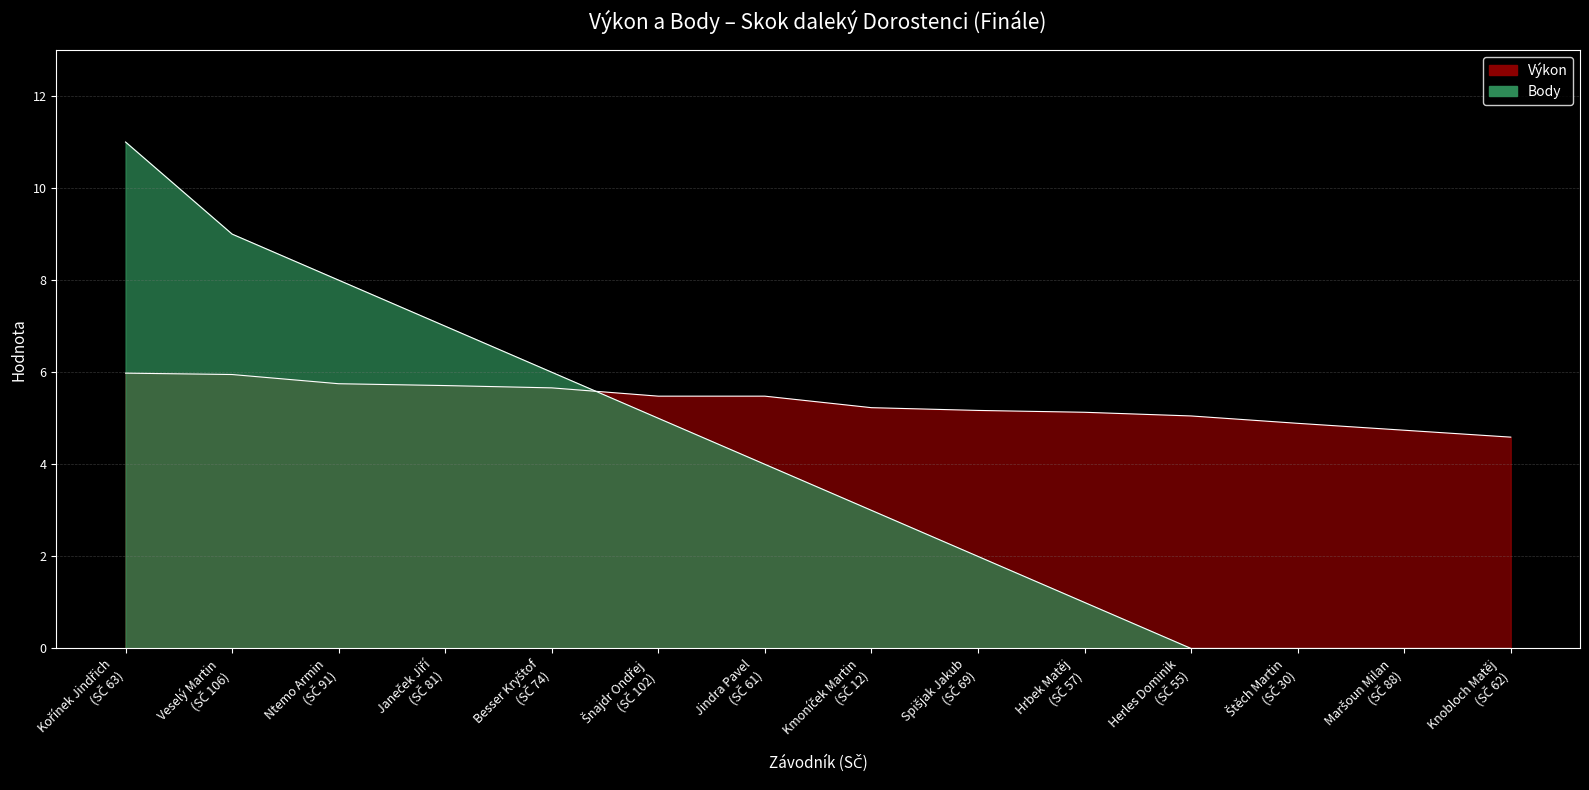

Reading left to right, list all the values displayed in this chart.

Výkon: 6.0	6.0	5.8	5.7	5.7	5.5	5.5	5.2	5.2	5.1	5.0	4.9	4.7	4.6
Body: 11.0	9.0	8.0	7.0	6.0	5.0	4.0	3.0	2.0	1.0	0.0	0.0	0.0	0.0